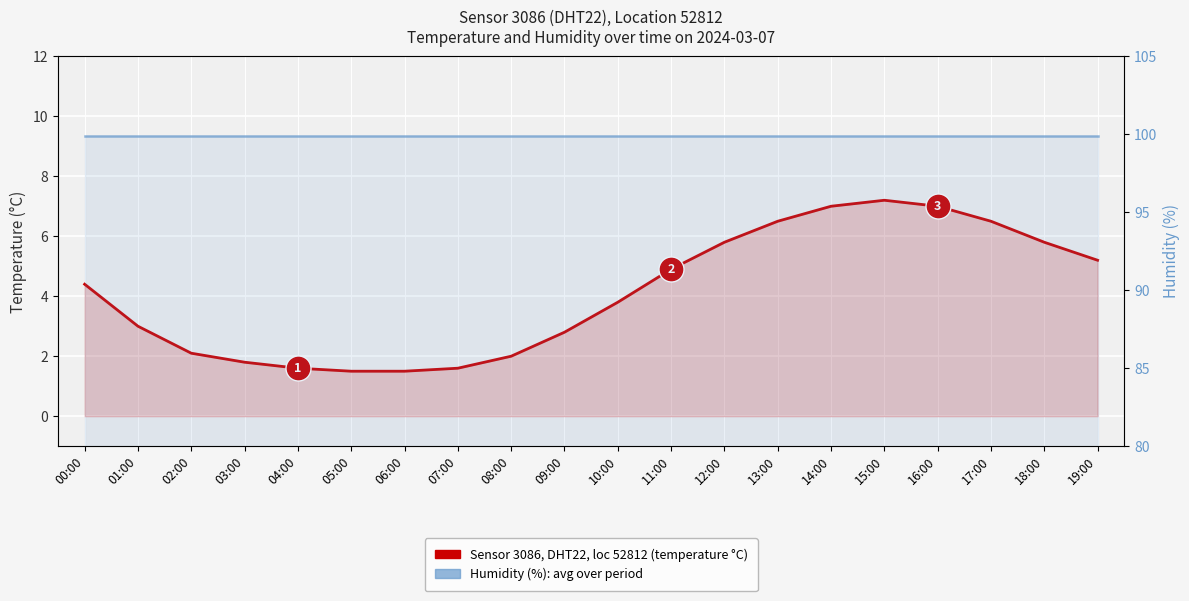

Is it true that humidity (%) equals 99.9 at 14:00?

True